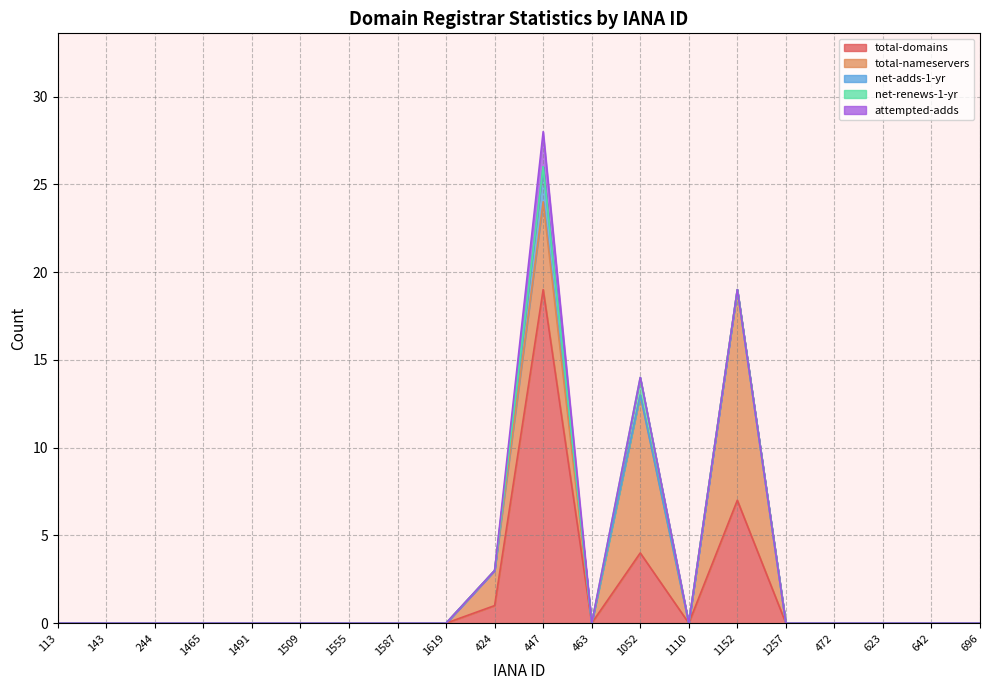

Rank the series by their maximum value, from highest to lowest.

total-domains, total-nameservers, net-adds-1-yr, attempted-adds, net-renews-1-yr